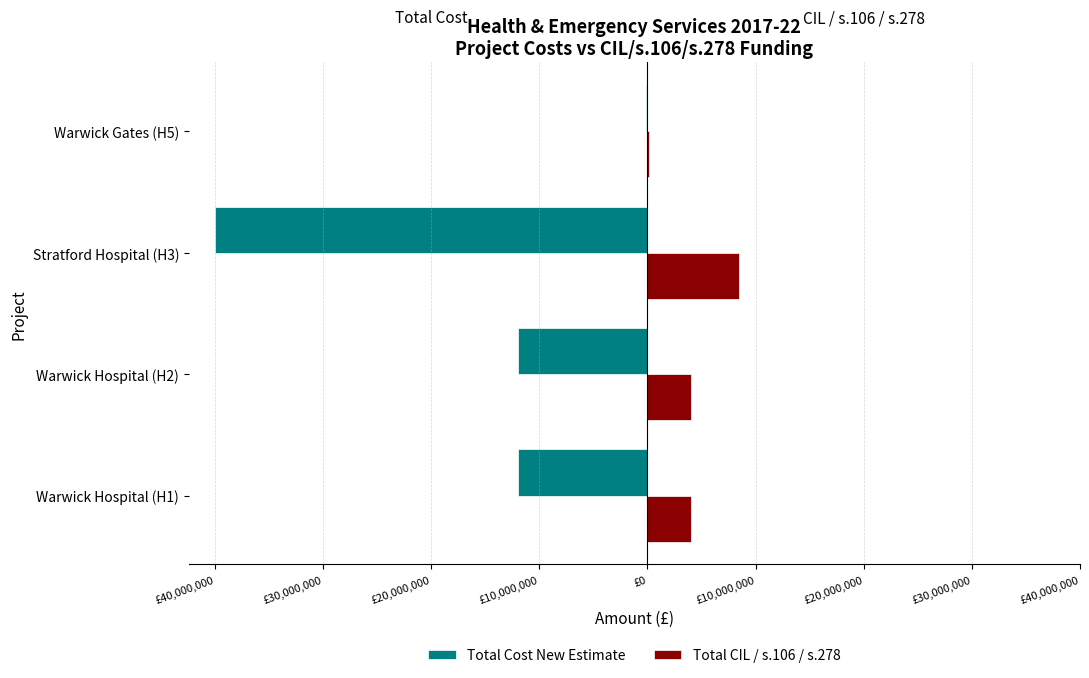

What are all the series names shown in the legend?

Total Cost New Estimate, Total CIL / s.106 / s.278